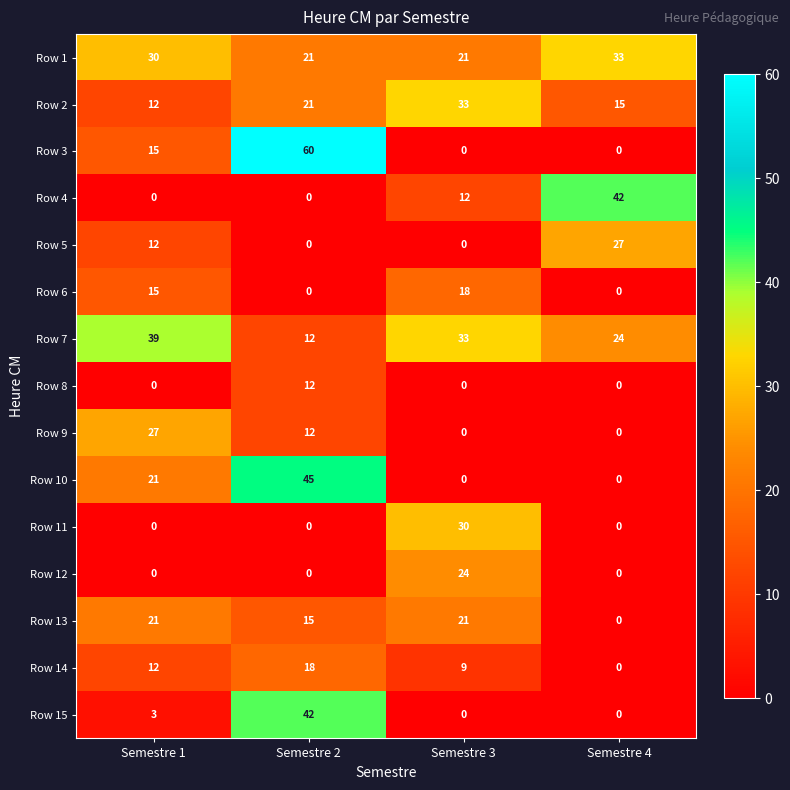

What is the difference between the Row 15 values at Semestre 4 and Semestre 2?

42